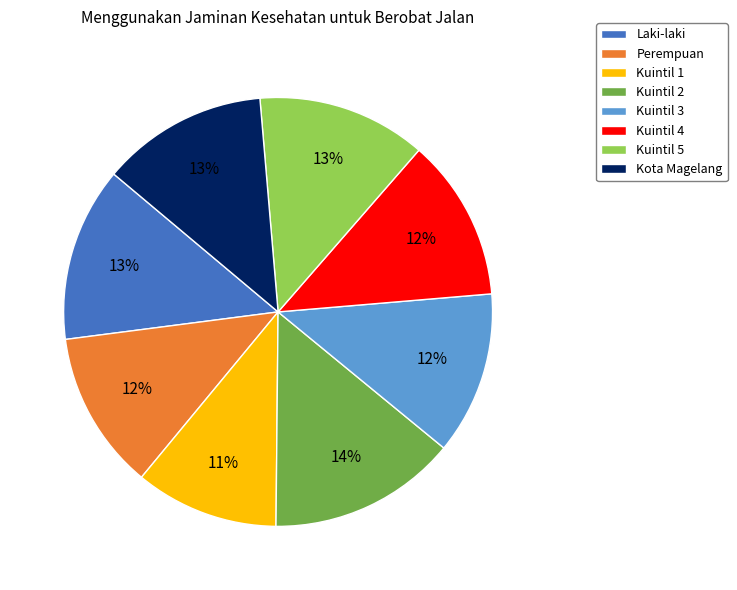

What is the ratio of the value at Kuintil 5 to the value at Kuintil 1?

1.2